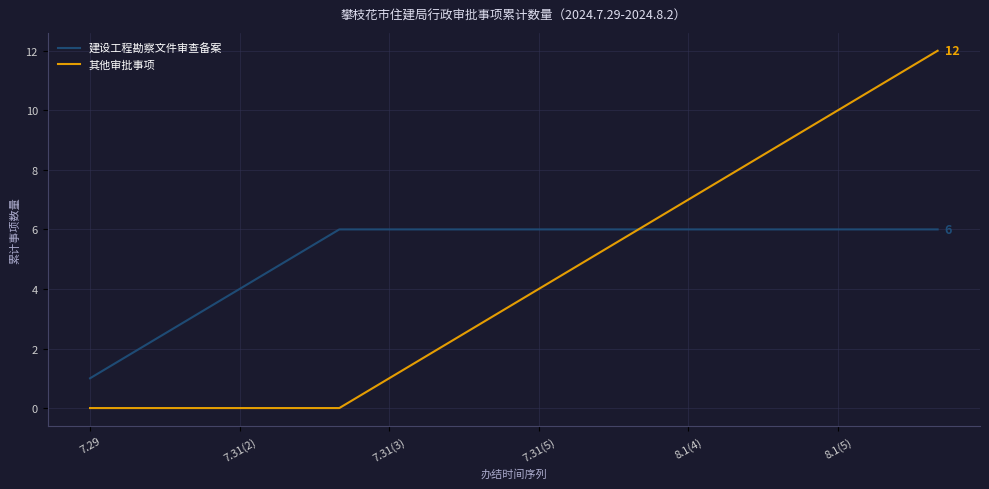

Which series has the widest spread of values?

其他审批事项